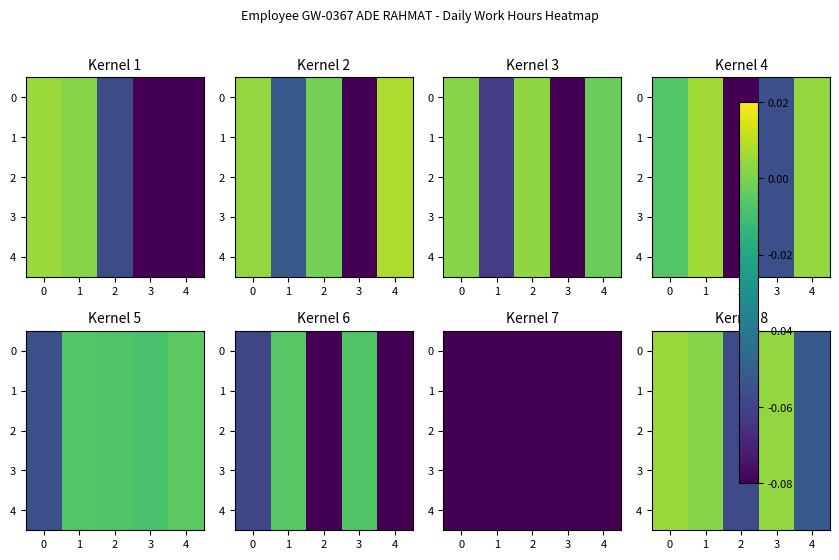

Is it true that 4 equals 0.0 at 3?

True